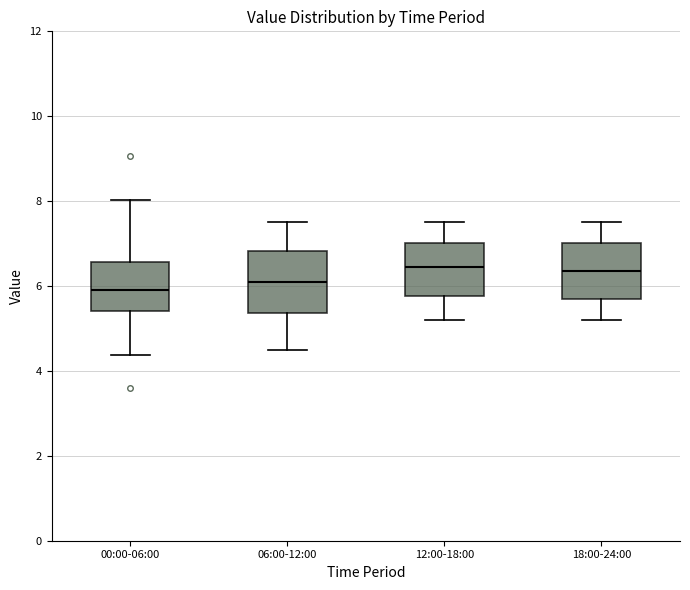

Reading left to right, read every box against the y-axis: the position of its median line, the range the box covers, and the ends of its whiskers. The values are not printed on the chart, so give them approximately, as read against the axis.

00:00-06:00: median 6.0, box 5.4 to 6.6, whiskers 4.4 to 8.0
06:00-12:00: median 6.2, box 5.4 to 6.8, whiskers 4.6 to 7.6
12:00-18:00: median 6.4, box 5.8 to 7.0, whiskers 5.2 to 7.6
18:00-24:00: median 6.4, box 5.8 to 7.0, whiskers 5.2 to 7.6